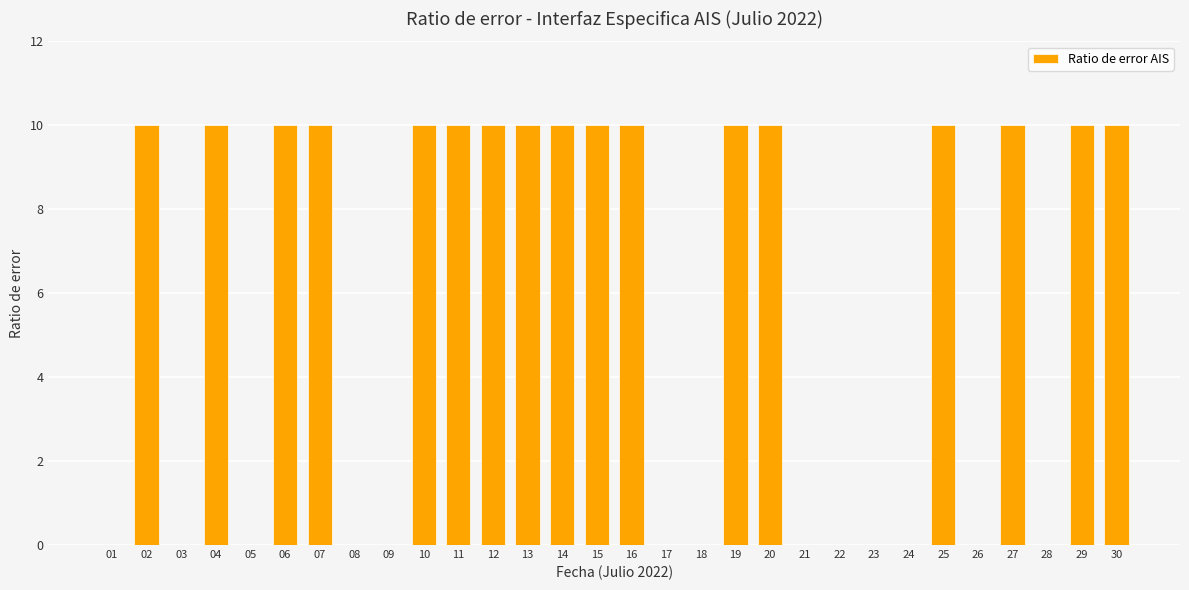

What is the change in value from 02 to 22?

-10